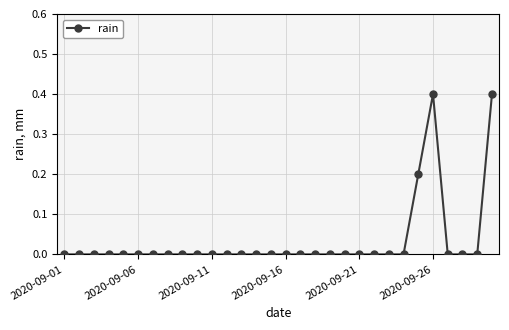

What is the difference between the maximum and minimum values?

0.4